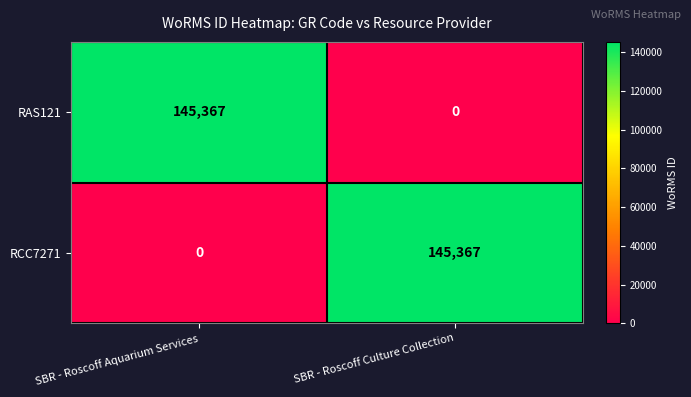

What is the total value across all series at SBR - Roscoff Culture Collection?

145367